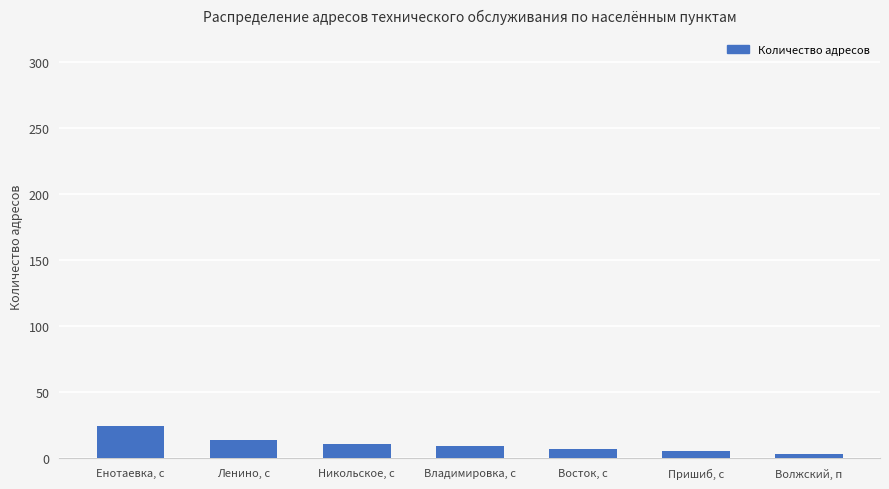

Which has a higher value, Волжский, п or Никольское, с?

Никольское, с